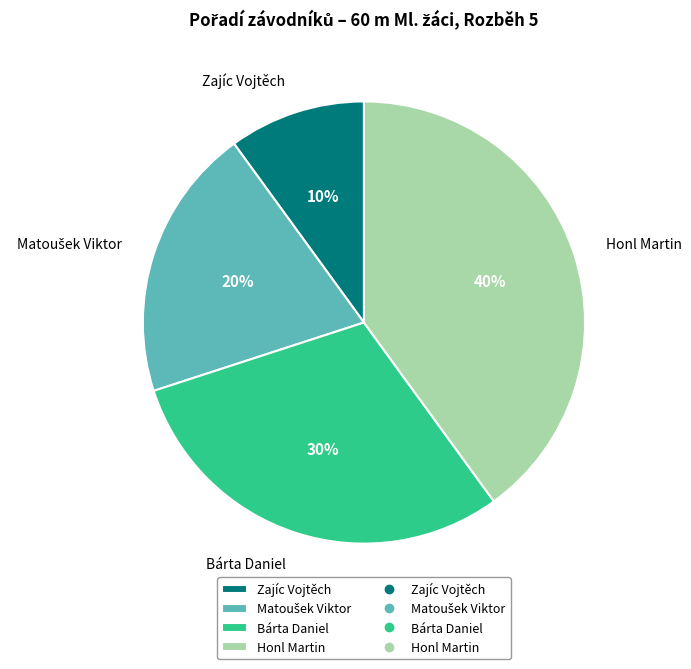

Is it true that Bárta Daniel is 30% of the pie?

True